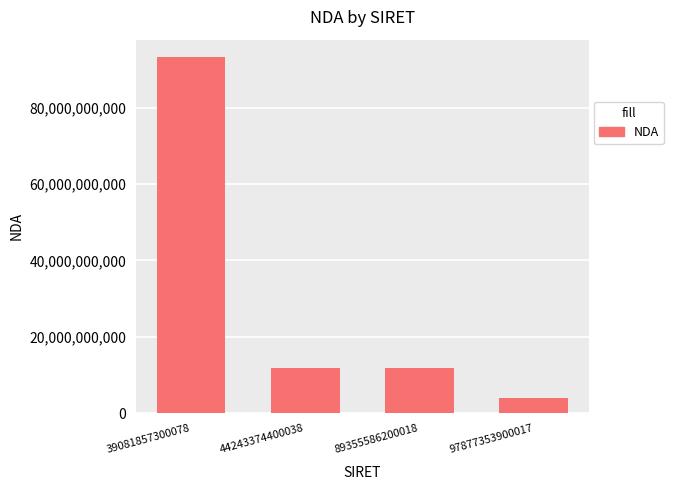

True or false: the data shows 16614065777 at 44243374400038.

False